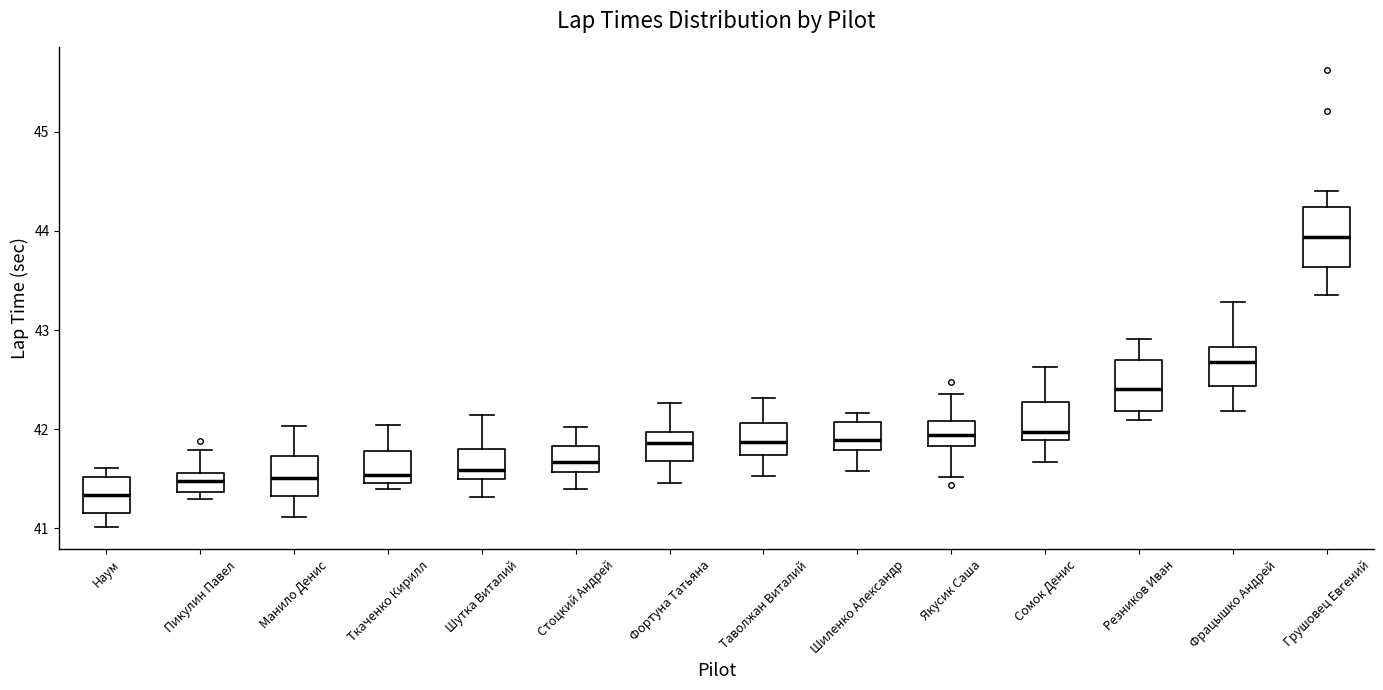

Where does the median line of the box for Грушовец Евгений sit on the y-axis? The values are not printed on the chart, so give them approximately, as read against the axis.

43.9